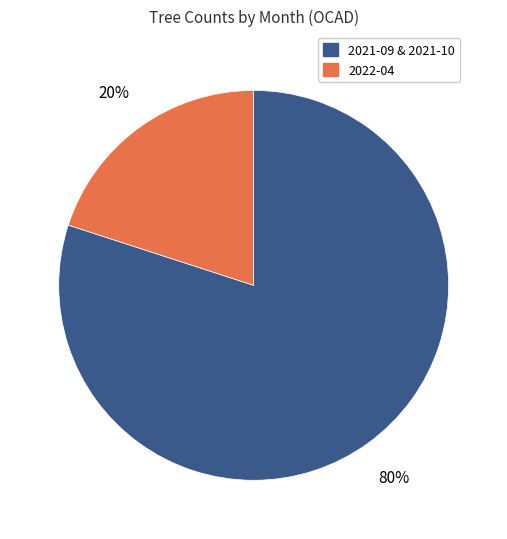

Rank the categories by value from lowest to highest.

2022-04, 2021-09 & 2021-10